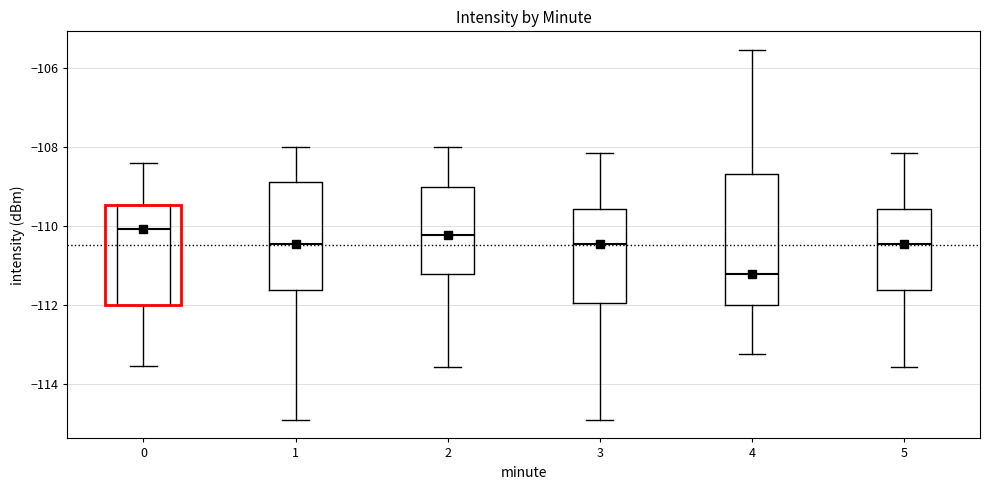

Reading left to right, transcribe this box plot: for each box, give where its median line is, the range the box spans, and where its two whiskers end, as read against the y-axis. The values are not printed on the chart, so give them approximately, as read against the axis.

0: median -110.0, box -112.0 to -109.4, whiskers -113.6 to -108.4
1: median -110.4, box -111.6 to -108.8, whiskers -115.0 to -108.0
2: median -110.2, box -111.2 to -109.0, whiskers -113.6 to -108.0
3: median -110.4, box -112.0 to -109.6, whiskers -115.0 to -108.2
4: median -111.2, box -112.0 to -108.6, whiskers -113.2 to -105.6
5: median -110.4, box -111.6 to -109.6, whiskers -113.6 to -108.2